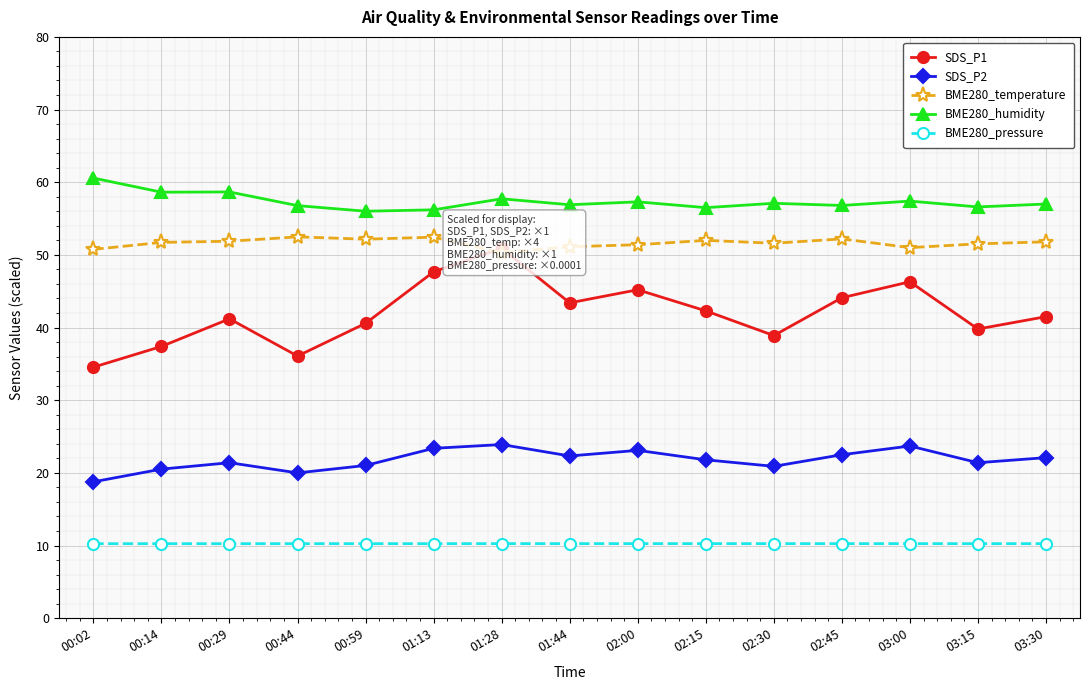

What is the difference between the second highest and second lowest values in the SDS_P2 series?

3.7